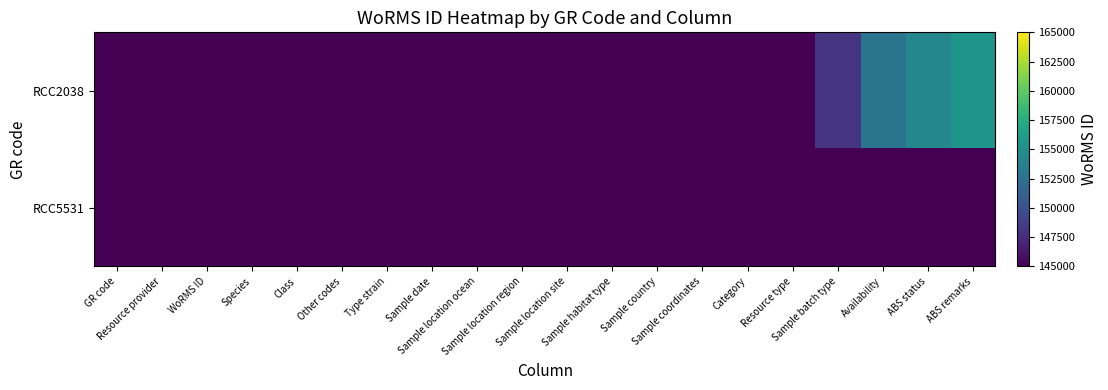

Which has a higher value, Class or Sample batch type?

Sample batch type